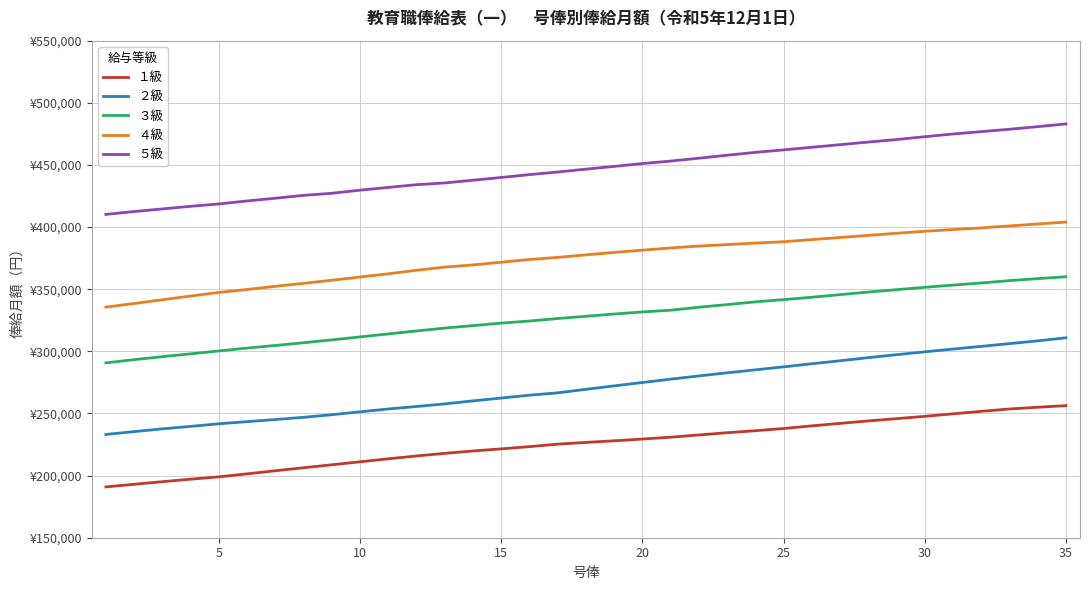

True or false: ３級 has more than 2 interior local peaks.

False